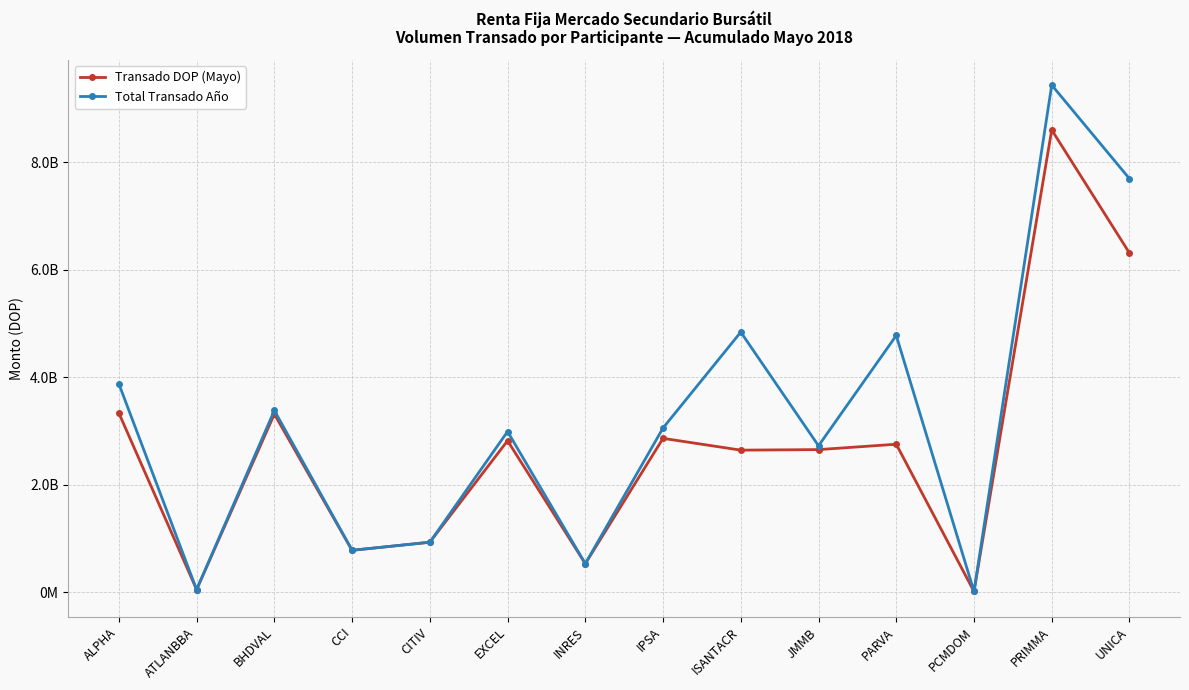

Is it true that Transado DOP (Mayo) equals 776787839.7 at CCI?

True